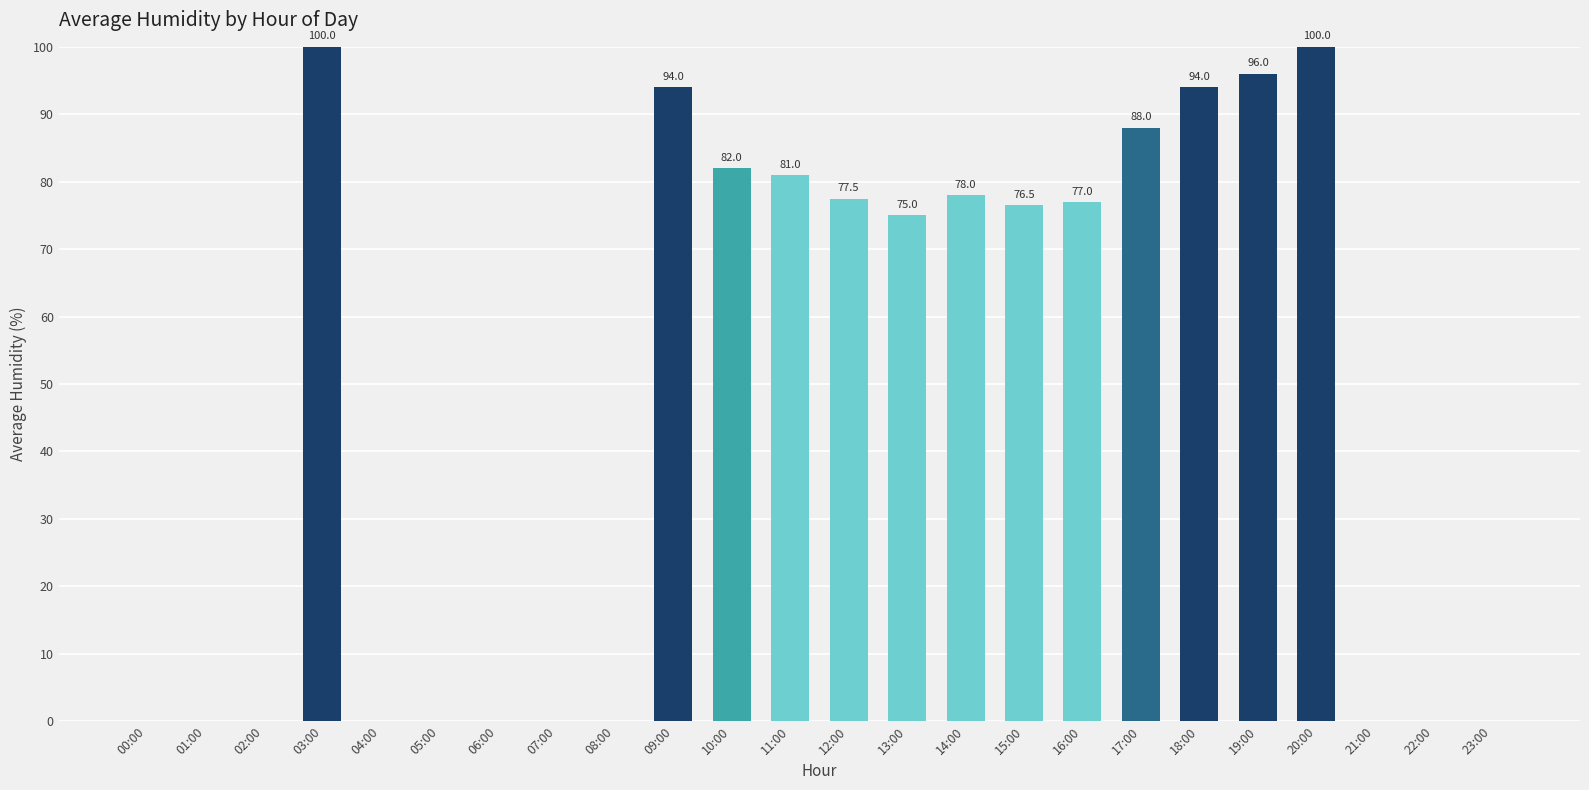

At which label does the data first exceed 76?

03:00